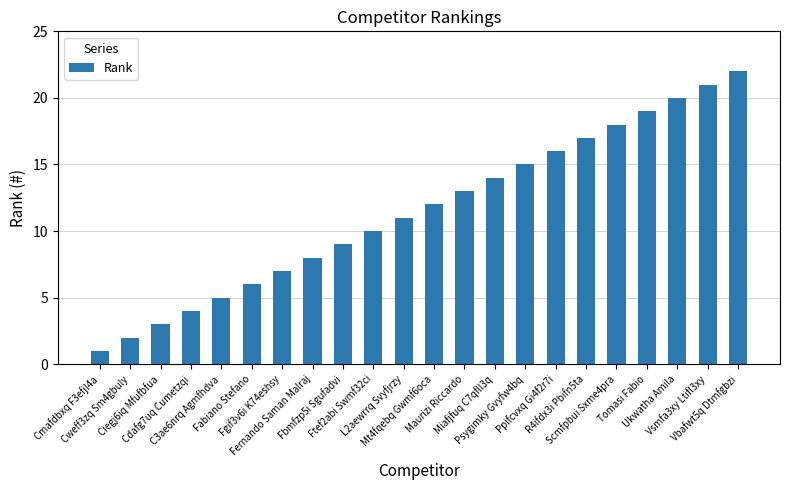

Is it true that the value at Ukwatha Amila is 5?

False